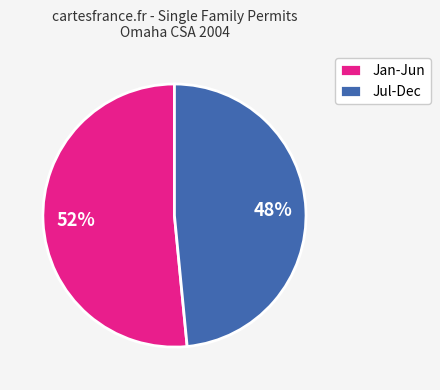

What percentage is the Jan-Jun slice, to the nearest percent?

52%